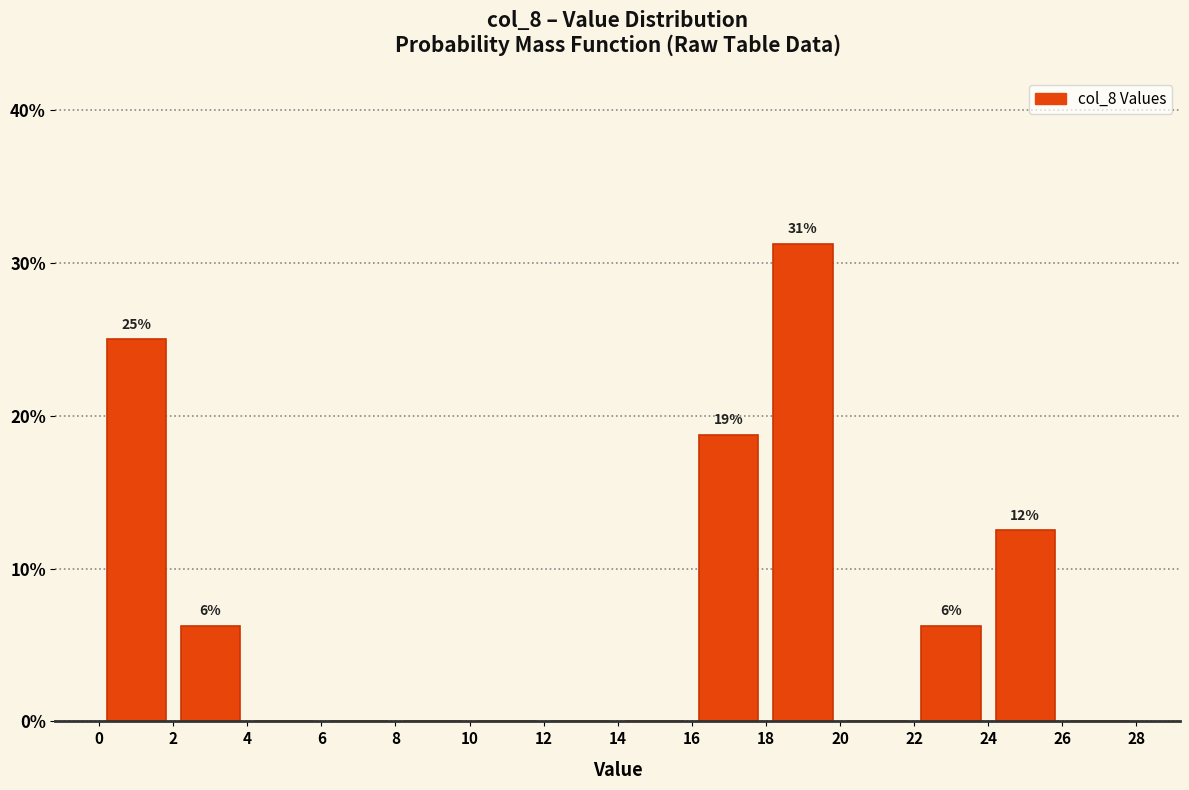

Over which range of the x-axis is the bar tallest?

18 to 20